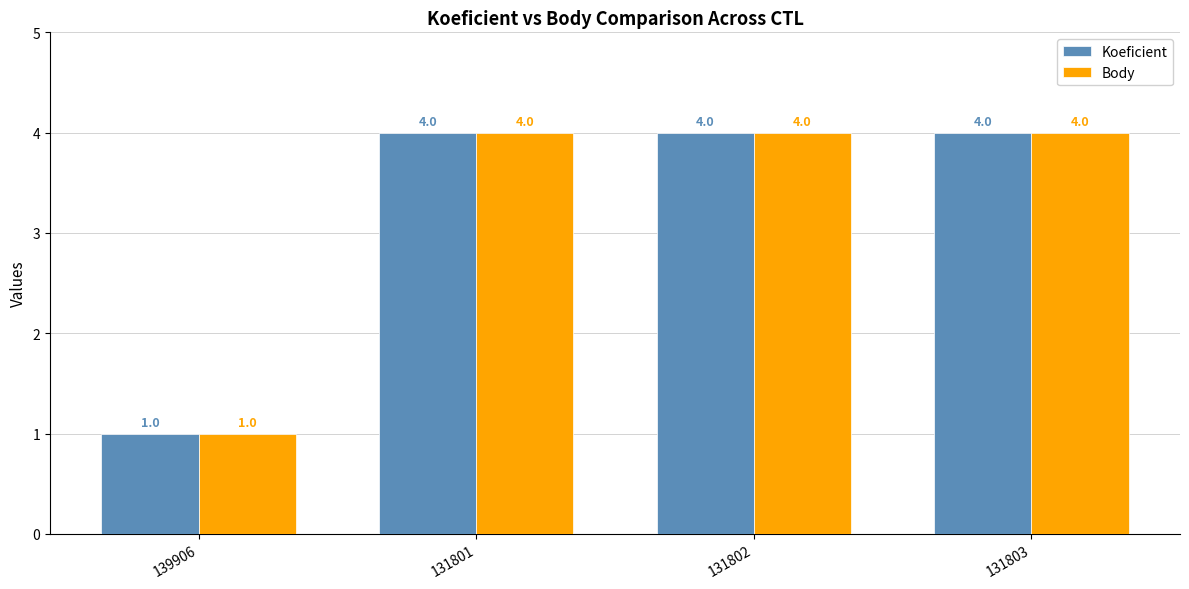

What is the approximate value of Body at 131802?

4